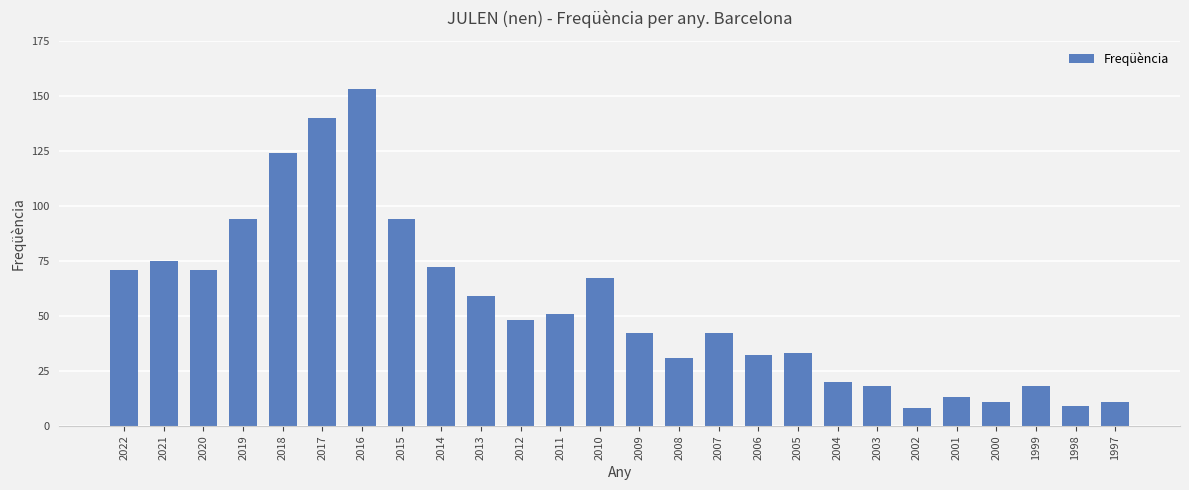

Count the number of categories in the chart.

26